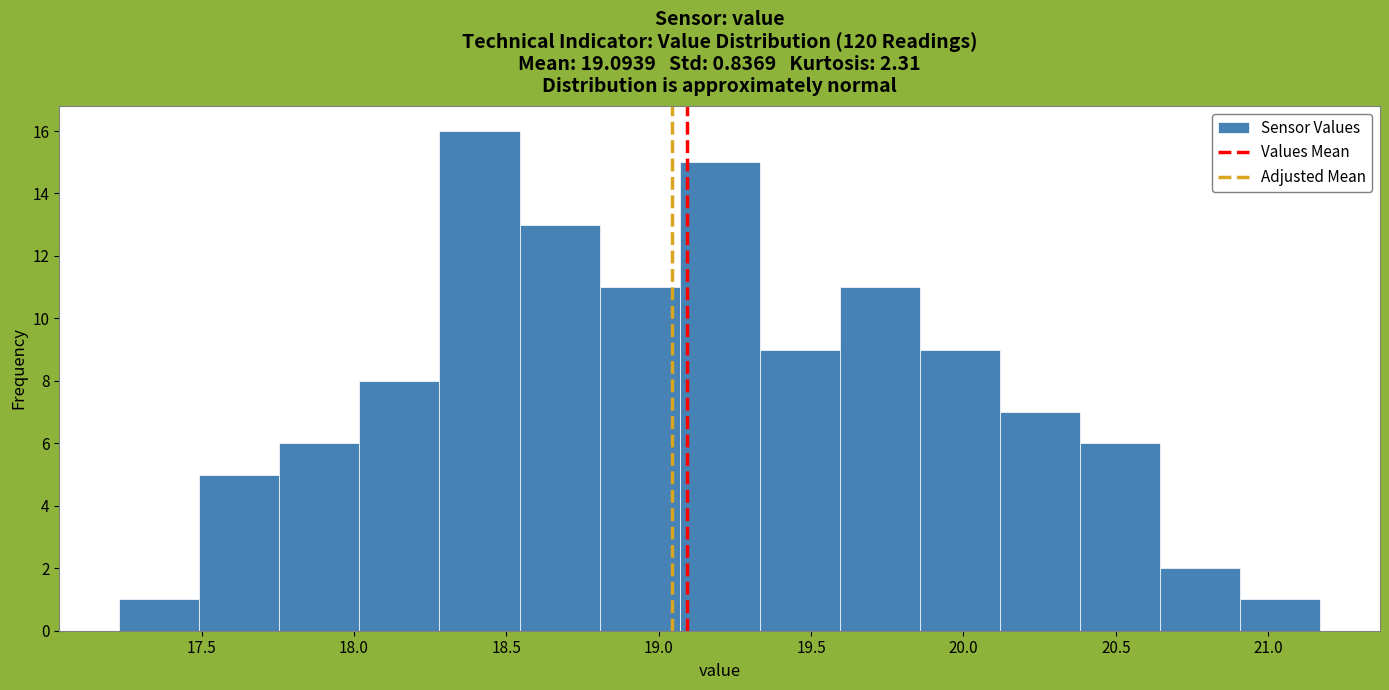

Which range on the x-axis has the tallest bar?

18.30 to 18.55